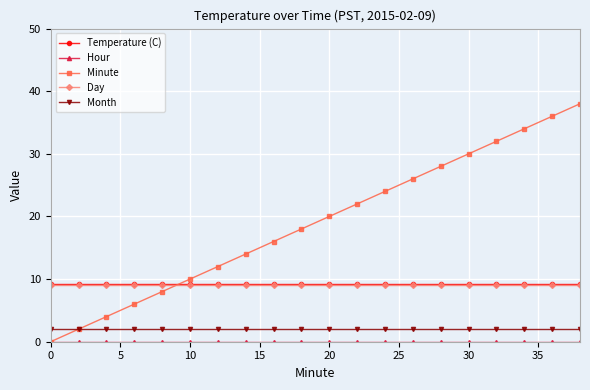

What is the minimum value for Temperature (C)?

9.2